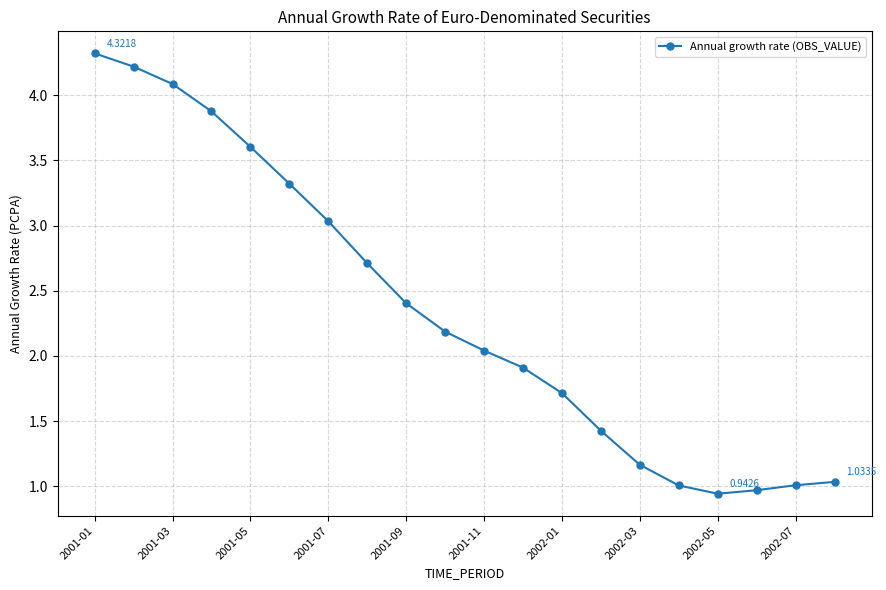

What is the difference between the maximum and second lowest values?

3.4